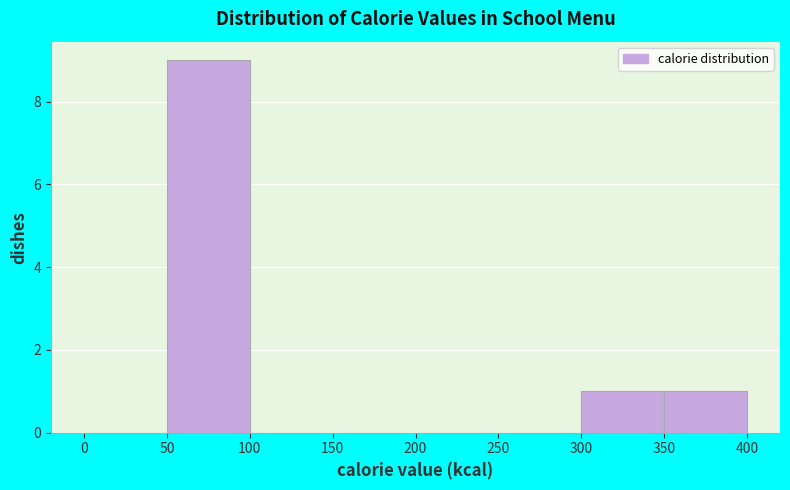

What is the height of the bar covering 50 to 100 on the x-axis? The values are not printed on the chart, so give them approximately, as read against the axis.

9